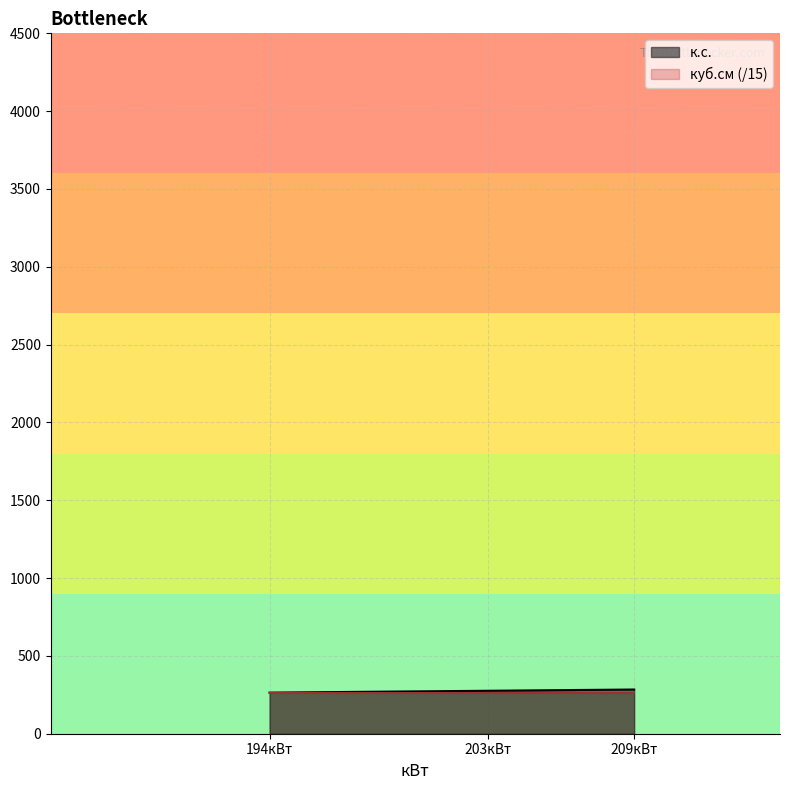

The value of к.с. at 194кВт is 264.0. True or false?

True